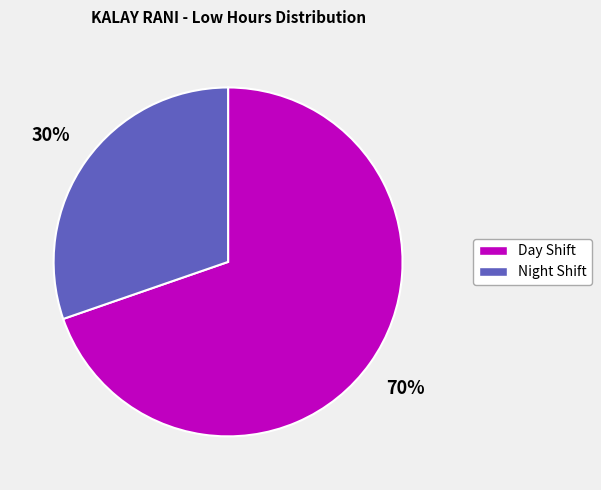

How many segments does this pie chart have?

2